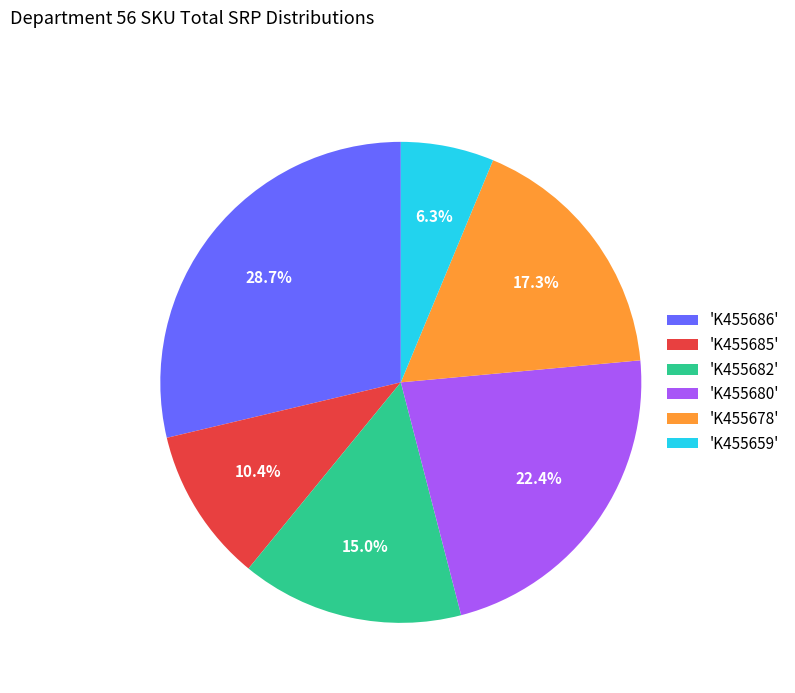

Which has a higher value, 'K455682' or 'K455685'?

'K455682'